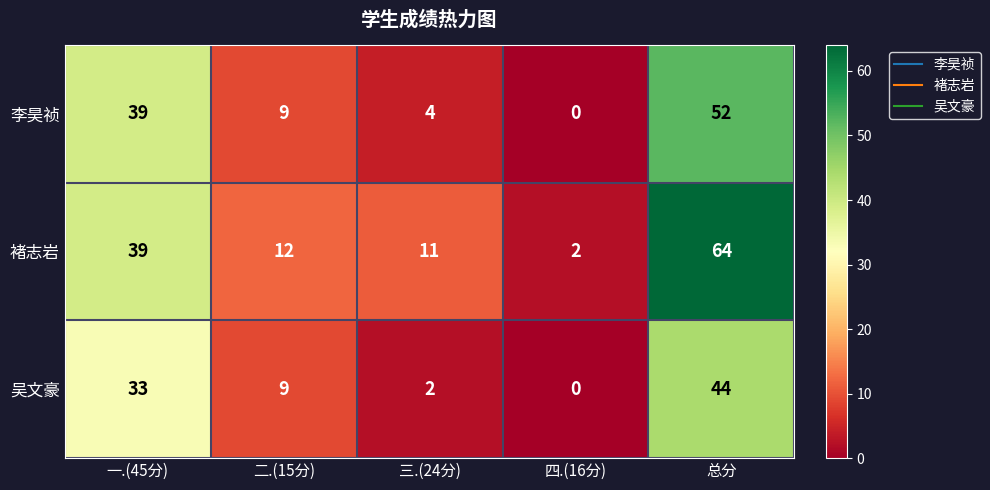

List the series in order of their peak value, highest first.

褚志岩, 李昊祯, 吴文豪